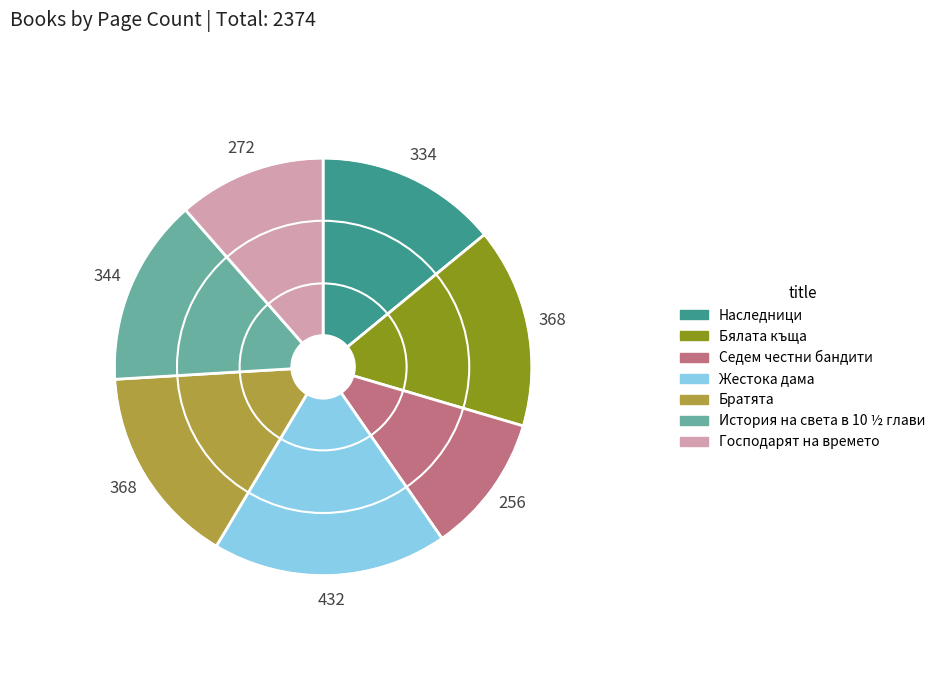

Does Жестока дама account for over 50% of the chart?

No